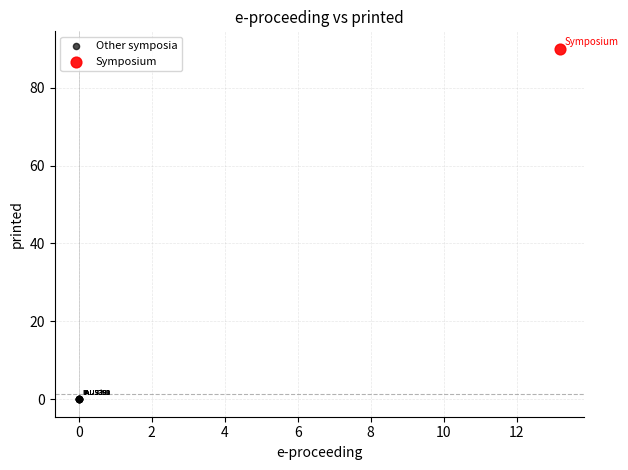

What are all the series names shown in the legend?

Other symposia, Symposium